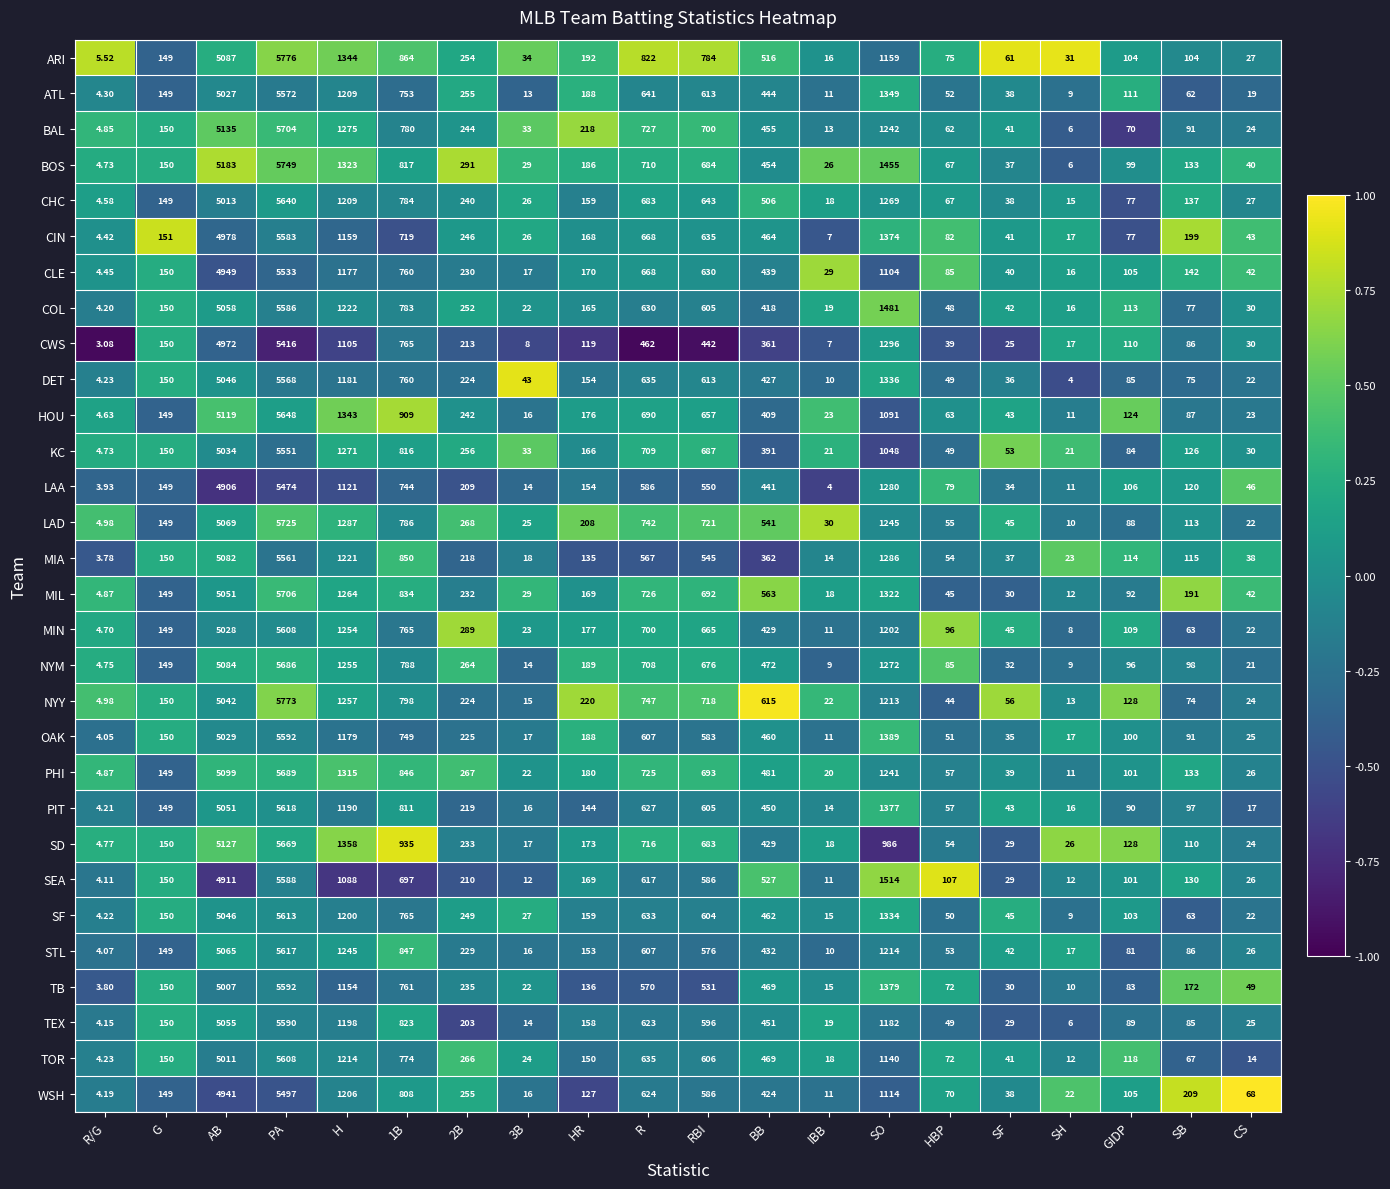

Which series has the largest total across all categories?

BOS